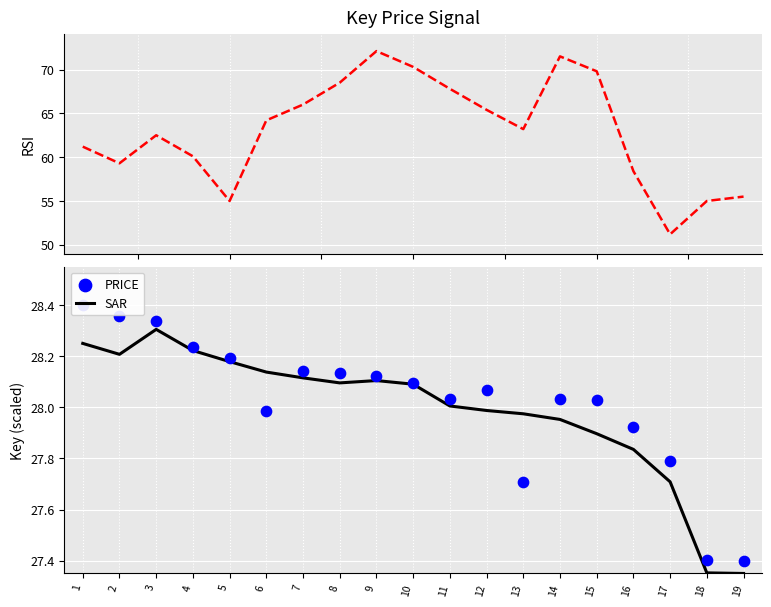

What is the total value across all series at 12?

121.5